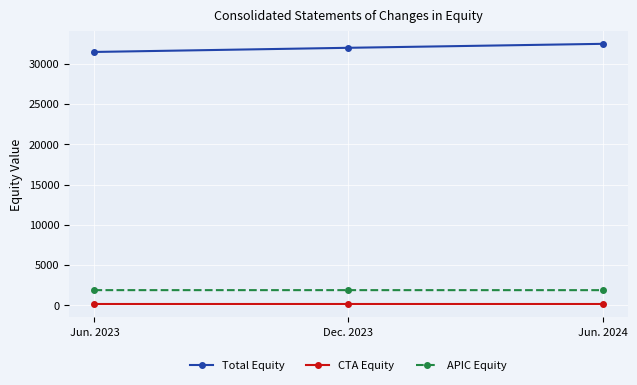

Rank the series by their maximum value, from lowest to highest.

CTA Equity, APIC Equity, Total Equity